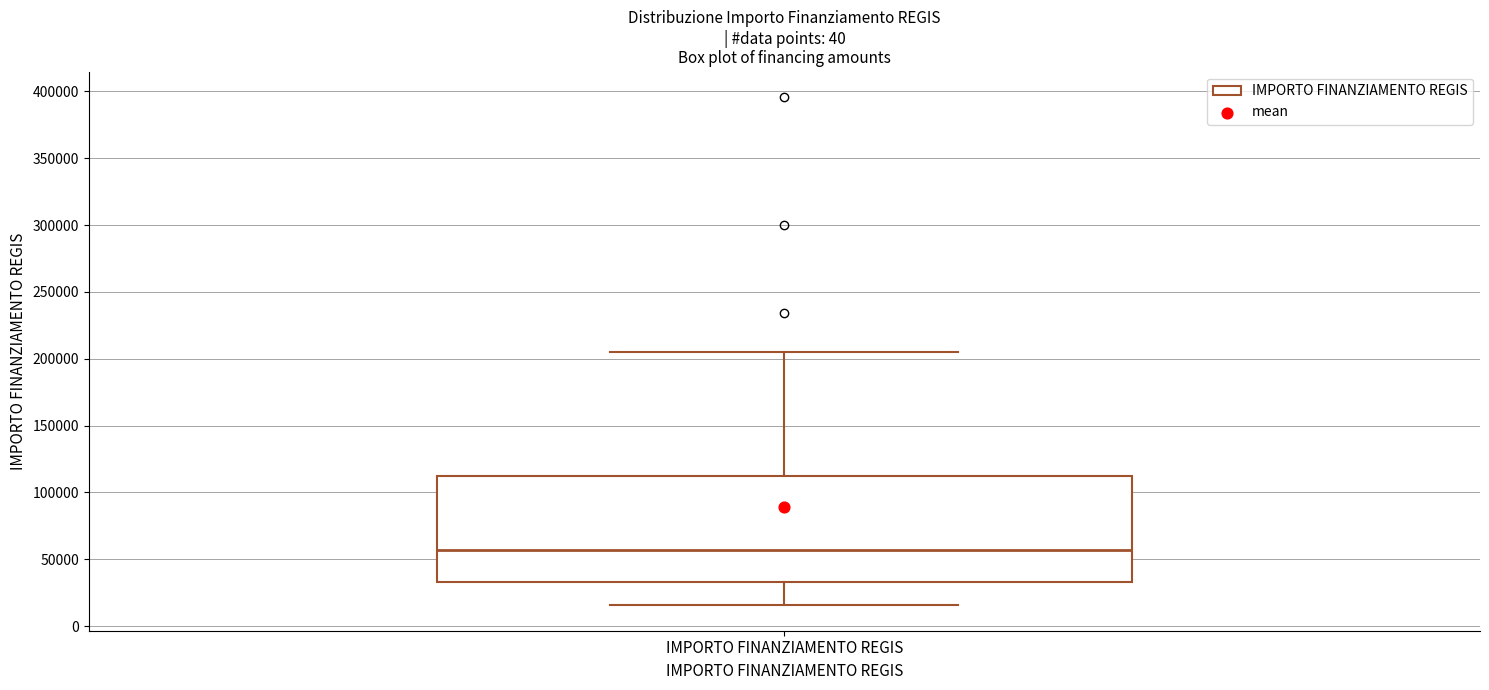

Transcribe this box plot: give where the median line is, the range the box spans, and where the two whiskers end, as read against the y-axis. The values are not printed on the chart, so give them approximately, as read against the axis.

median 55000, box 35000 to 115000, whiskers 15000 to 205000